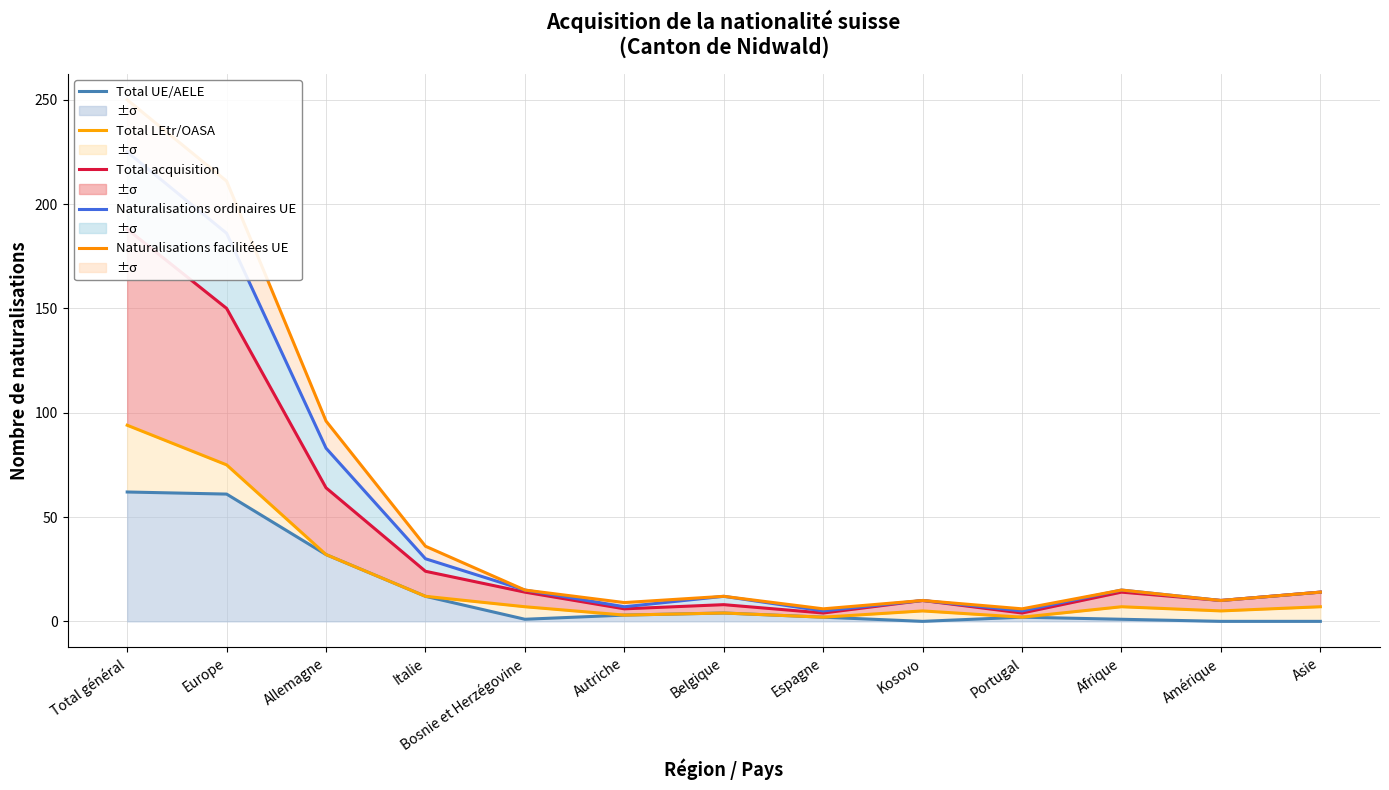

True or false: Total acquisition and Total UE/AELE cross at least once.

False